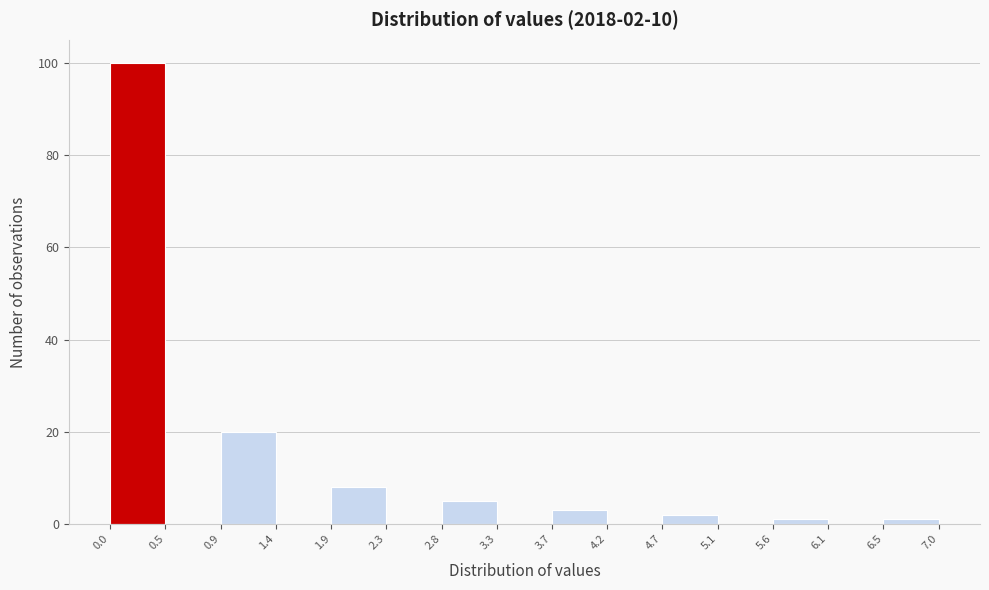

Over which range of the x-axis is the bar tallest?

0.0 to 0.5